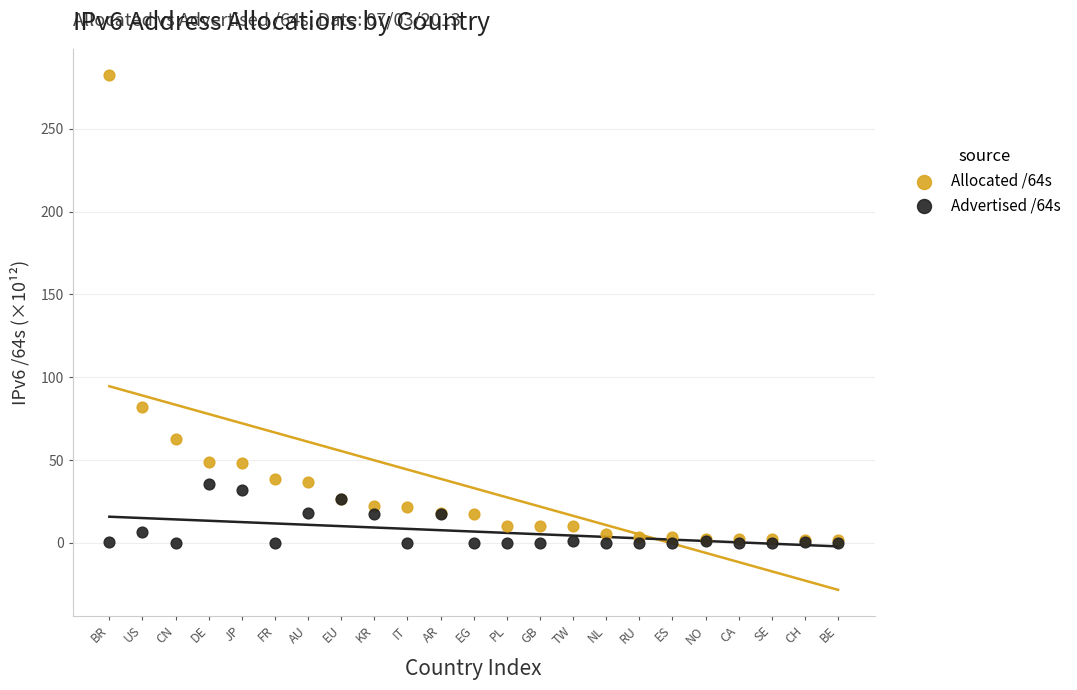

Across all series, what Y value is closest to 141?

82.2